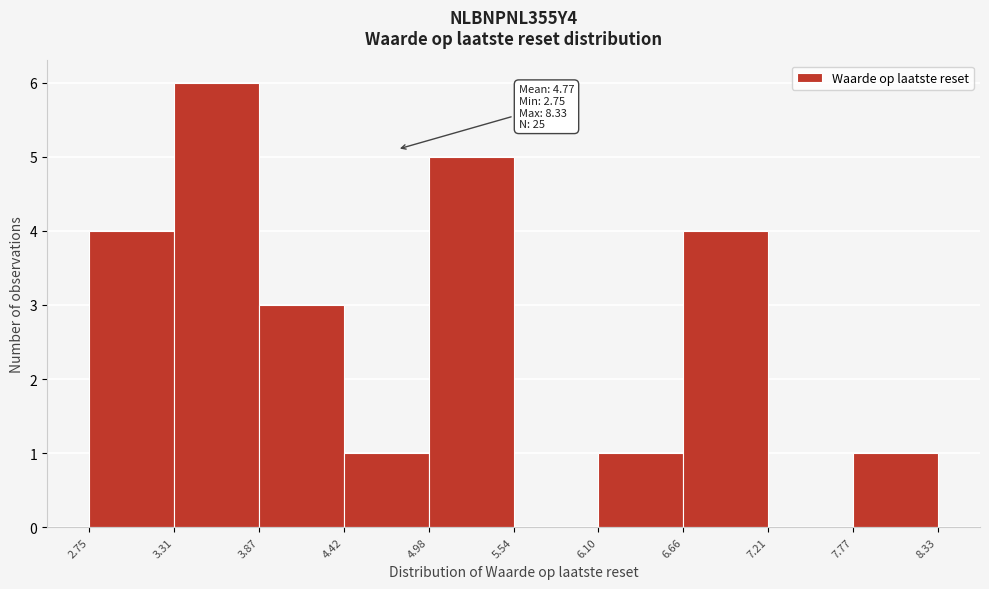

Which range on the x-axis has the tallest bar?

3.31 to 3.87